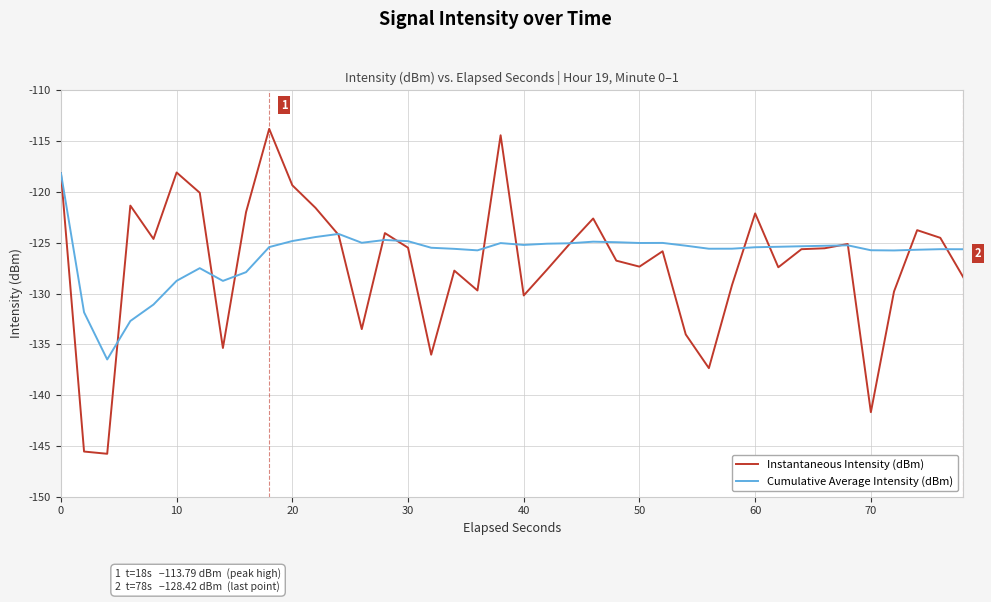

Rank the series by their maximum value, from lowest to highest.

Cumulative Average Intensity (dBm), Instantaneous Intensity (dBm)